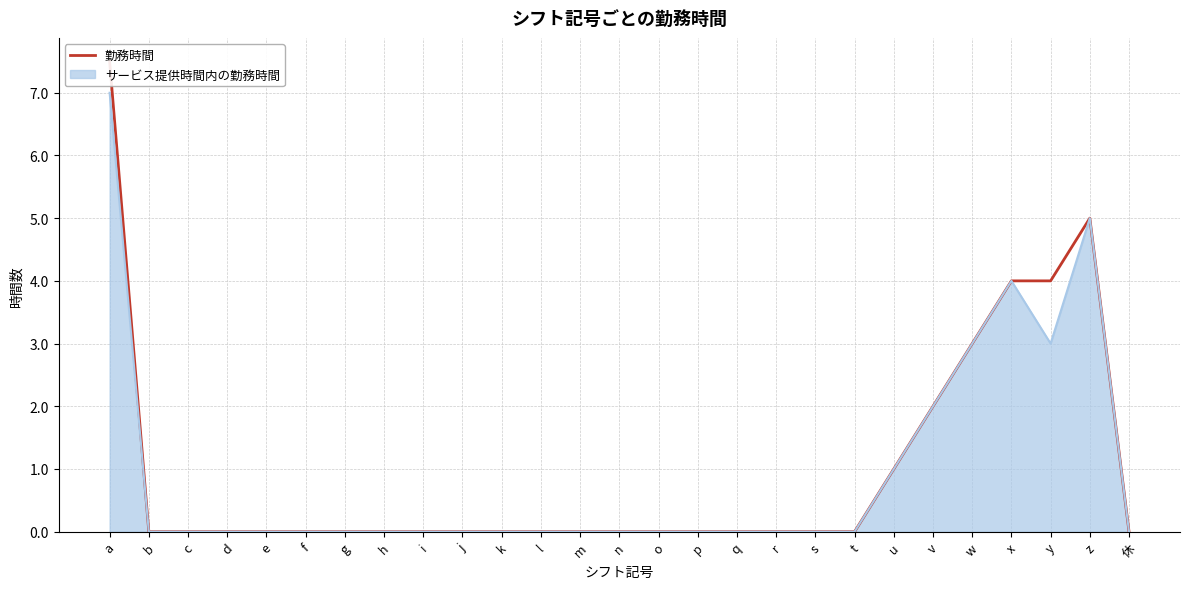

Which has a higher value, e or x?

x